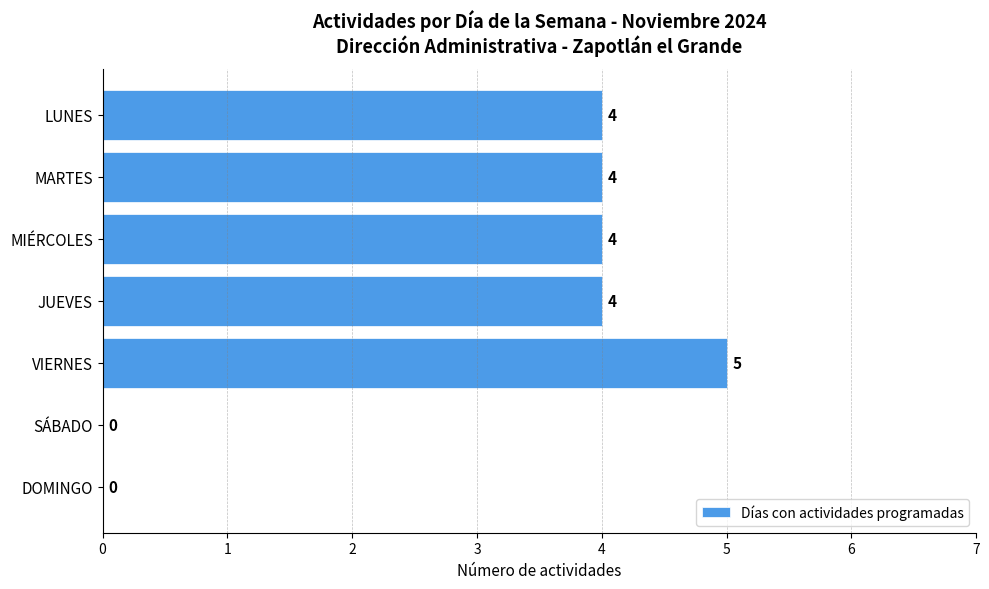

True or false: the data shows 4 at MIÉRCOLES.

True